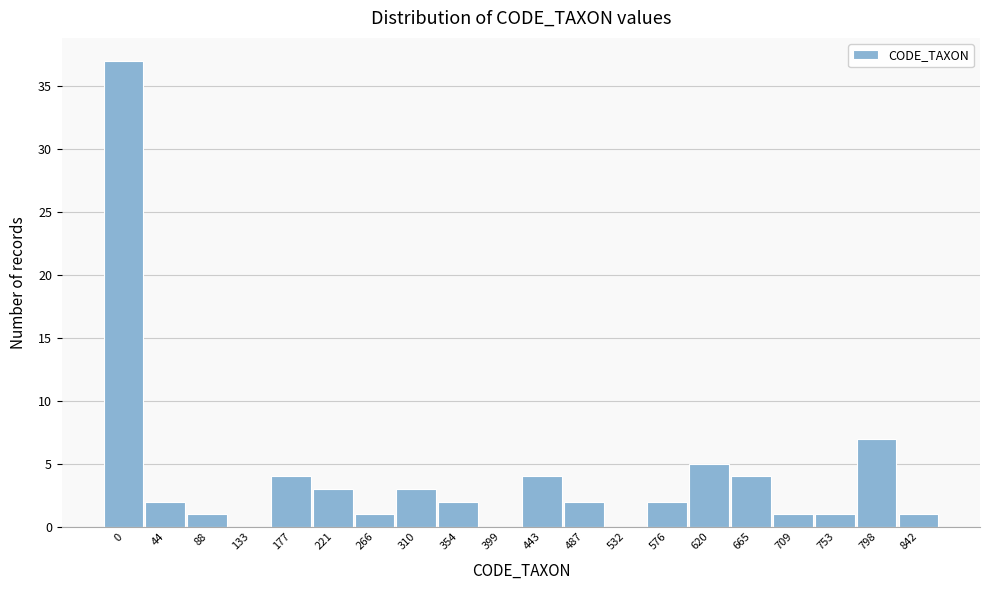

Reading left to right, list all the values displayed in this chart.

0=37	44=2	88=1	133=0	177=4	221=3	266=1	310=3	354=2	399=0	443=4	487=2	532=0	576=2	620=5	665=4	709=1	753=1	798=7	842=1